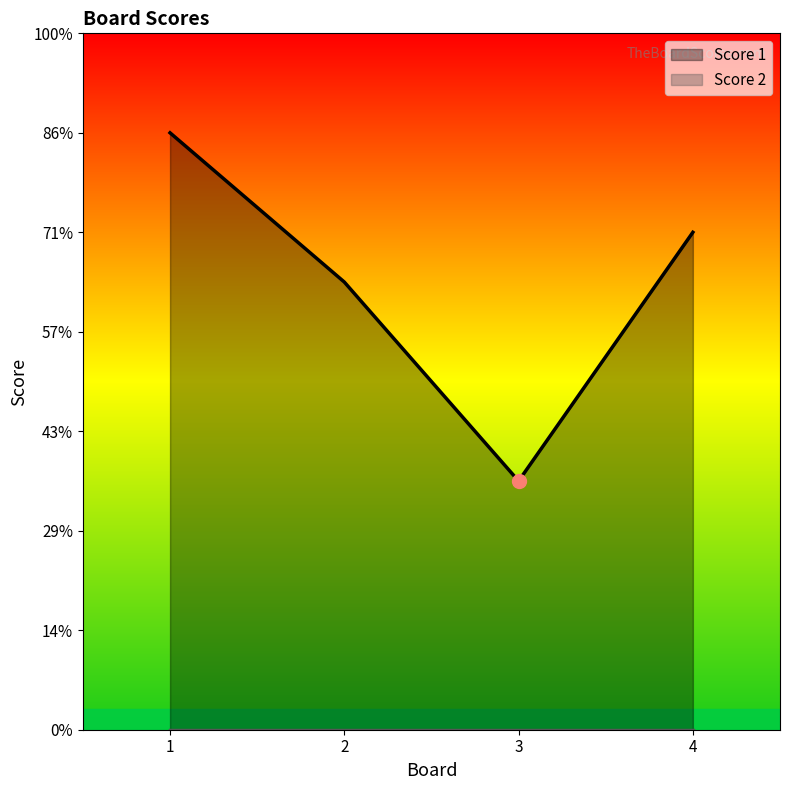

True or false: the data shows 12 at 1.

True